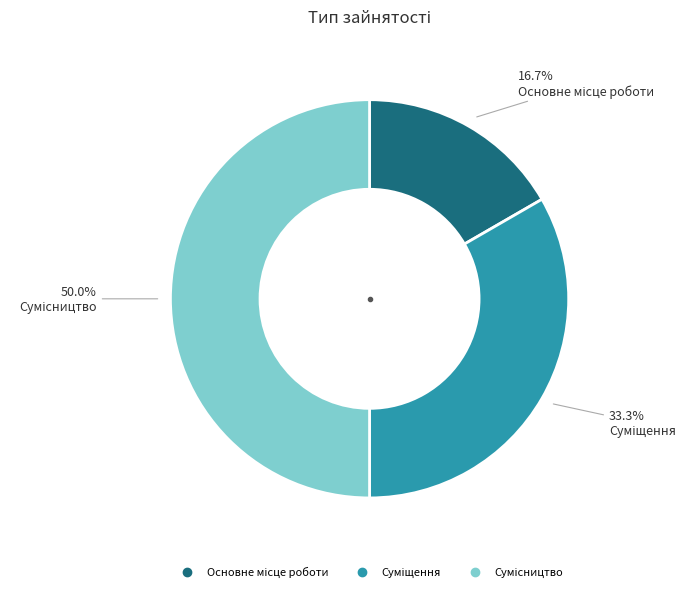

What portion of the pie excludes Суміщення?

66.7%